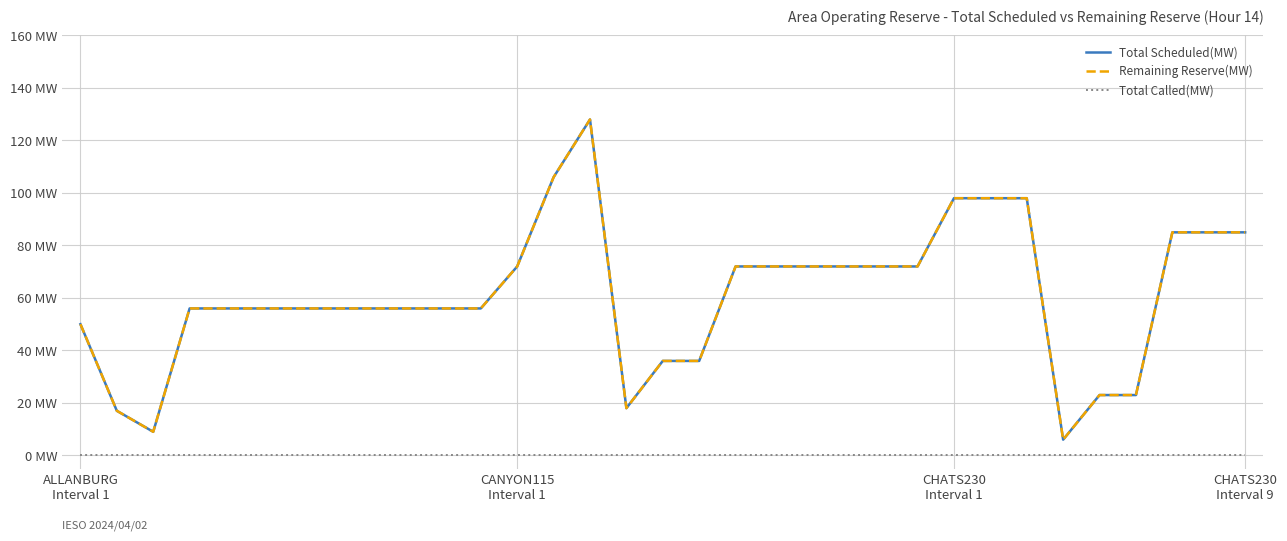

Does the chart have visible grid lines?

Yes